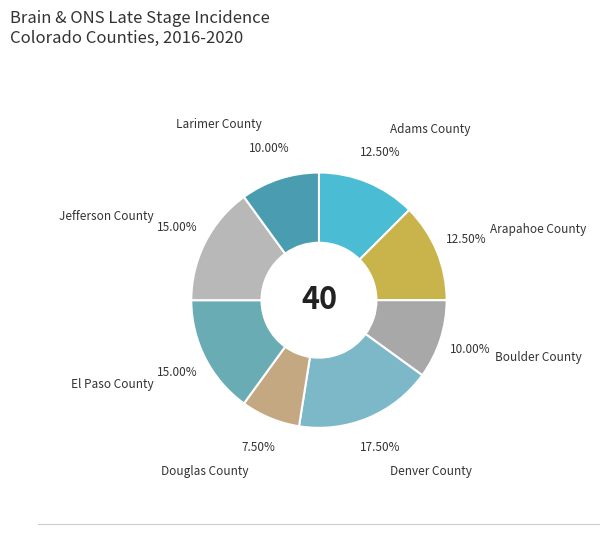

What is the smallest slice in the pie chart?

Douglas County